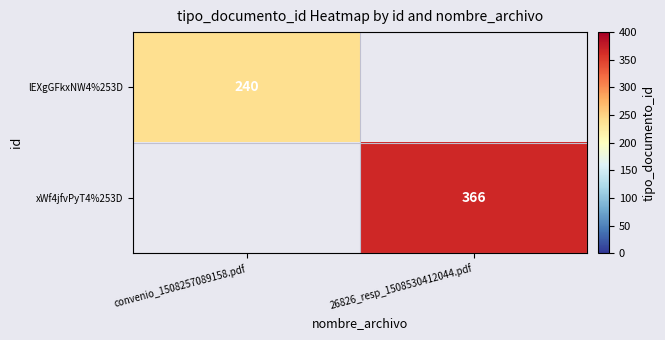

True or false: lEXgGFkxNW4%253D has a value of 240 at convenio_1508257089158.pdf.

True